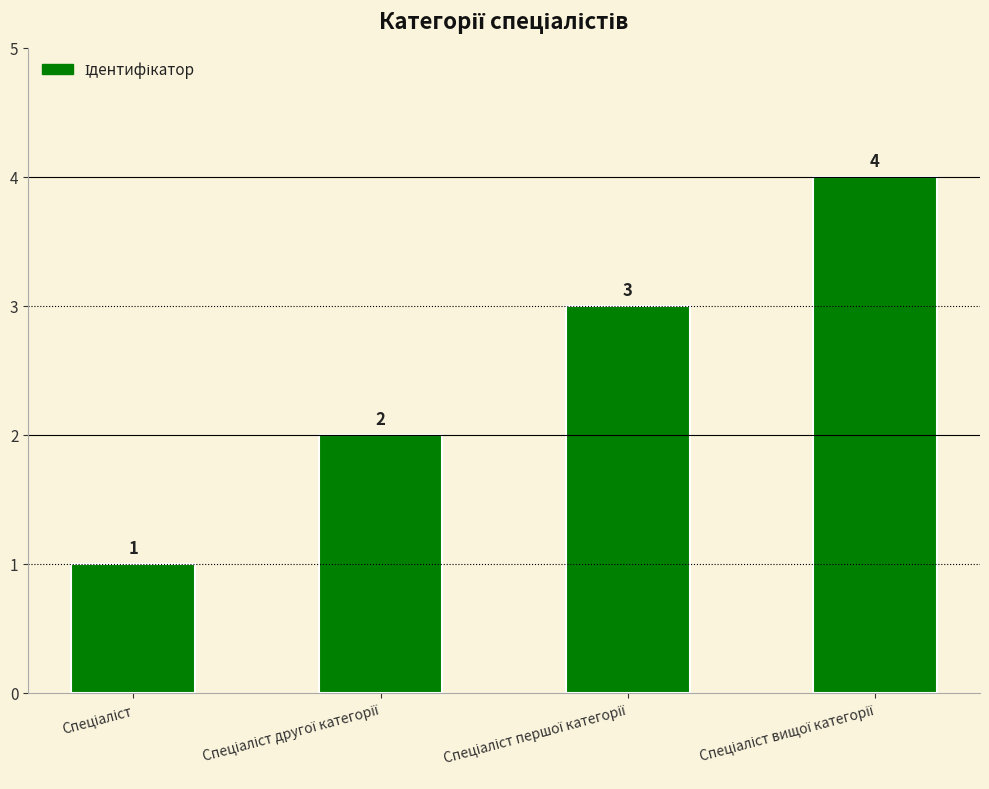

What is the sum of all values?

10